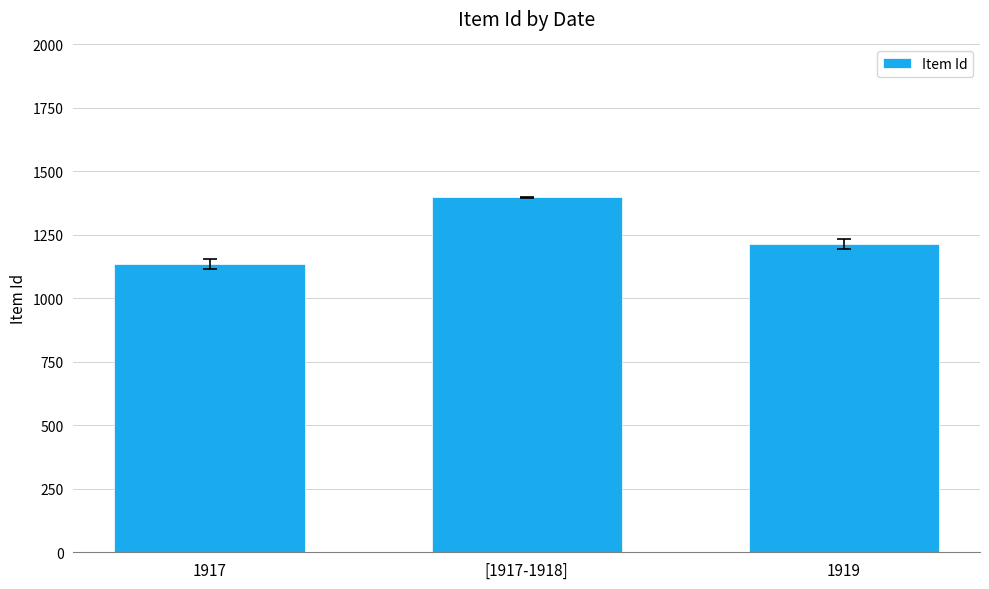

Reading right to left, extract all data points from this chart.

1919=1215.0	[1917-1918]=1397.5	1917=1134.0